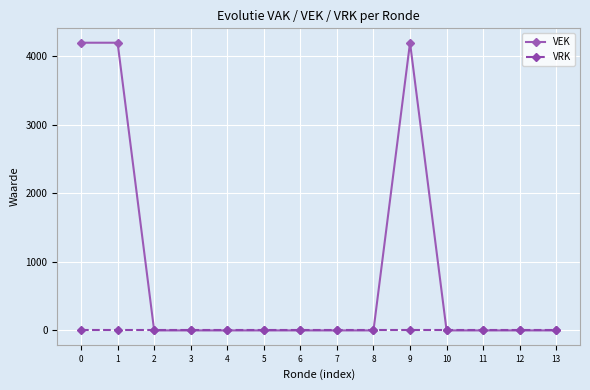

At how many categories does at least one series exceed 1821?

3